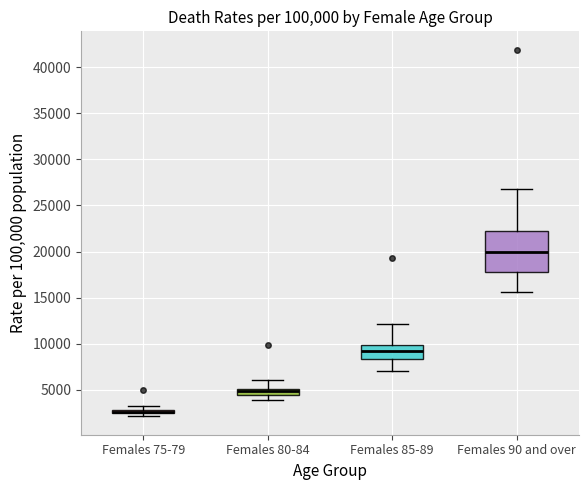

Comparing the boxes themselves (not the whiskers), which one is the tallest?

Females 90 and over